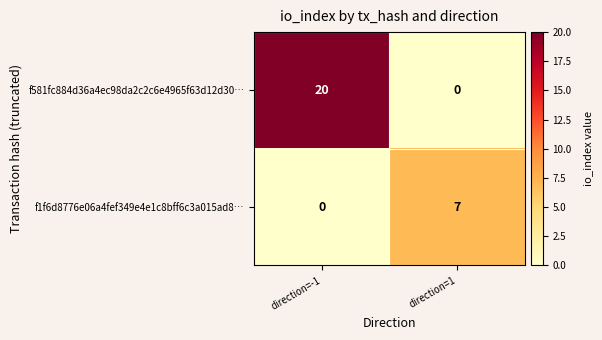

At which category is the sum across all series the highest?

direction=-1